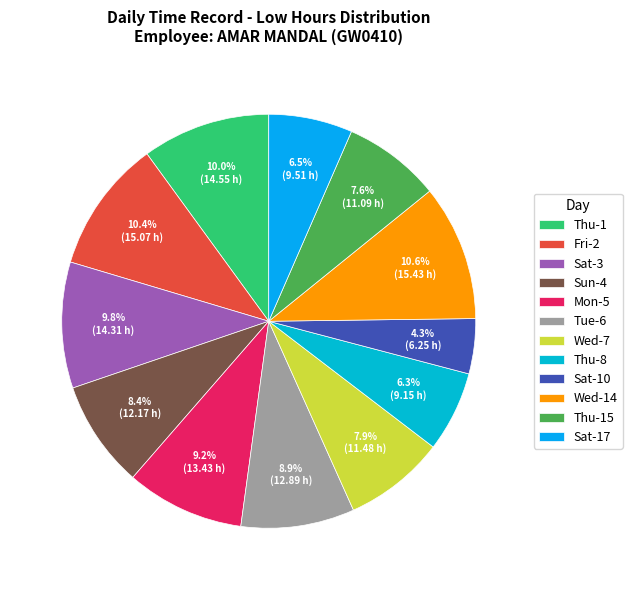

Is the sum of Mon-5 and Thu-15 greater than half?

No